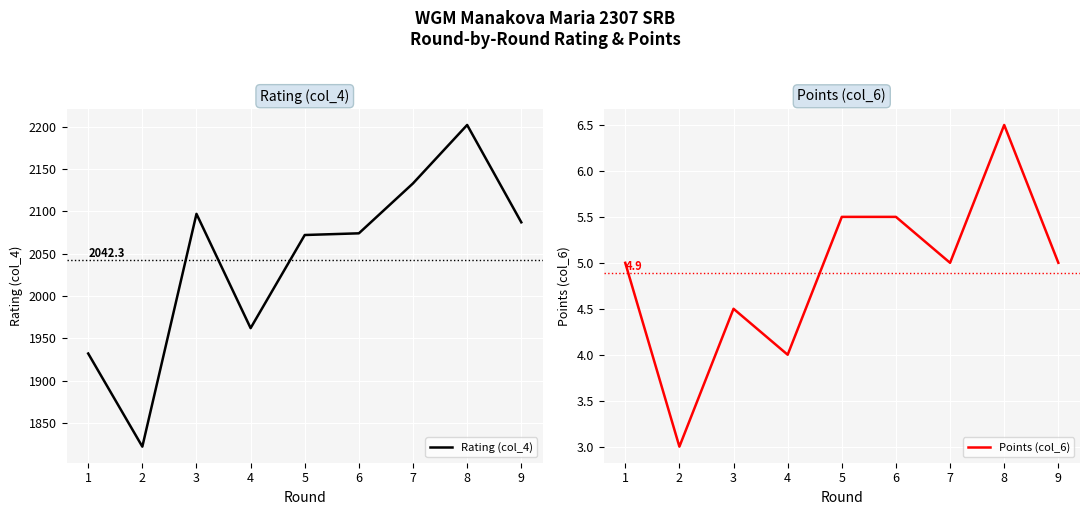

Between 2 and 6, which series saw the biggest shift?

Rating (col_4)